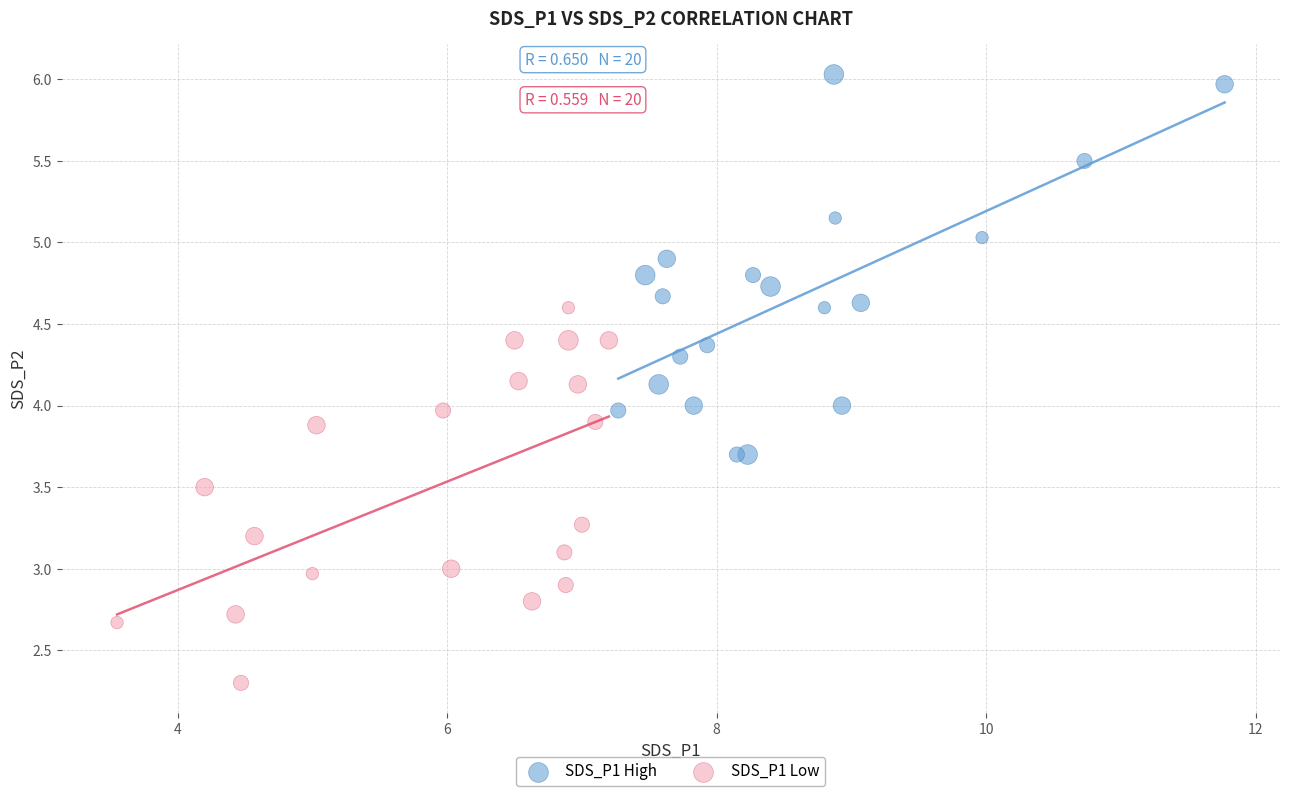

Which series reaches the minimum Y coordinate?

SDS_P1 Low